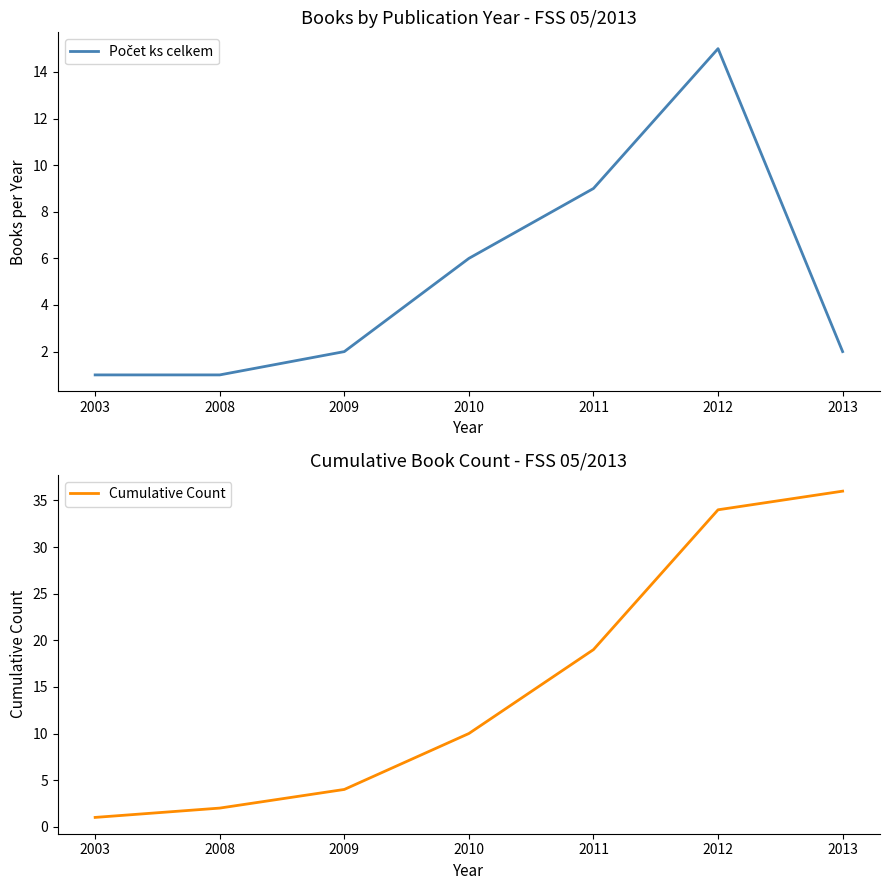

At which label is Počet ks celkem closest to 8?

2011